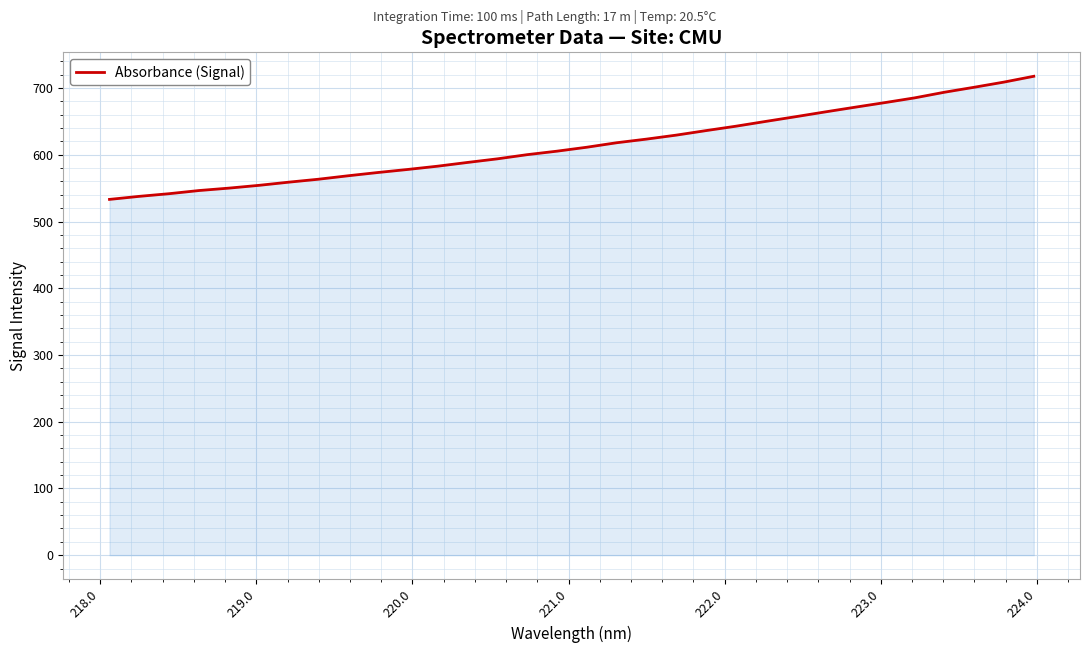

What is the minimum value shown in the chart?

533.2